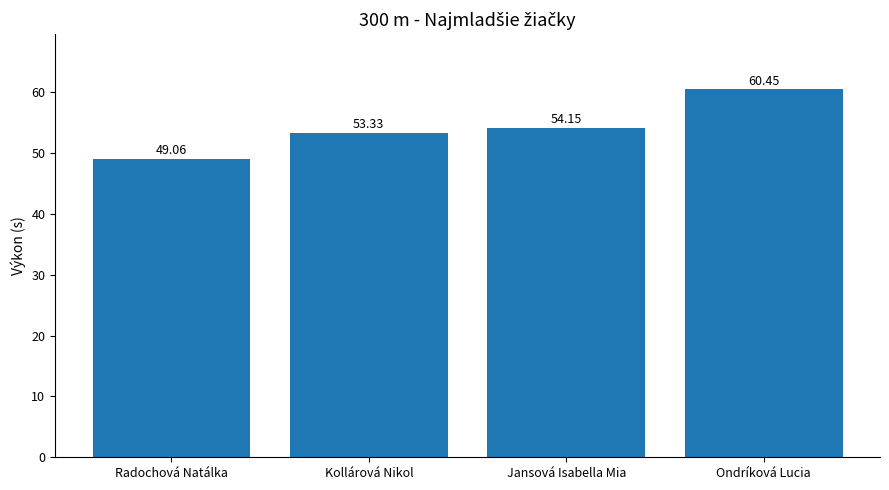

List the labels in order of value, largest first.

Ondríková Lucia, Jansová Isabella Mia, Kollárová Nikol, Radochová Natálka